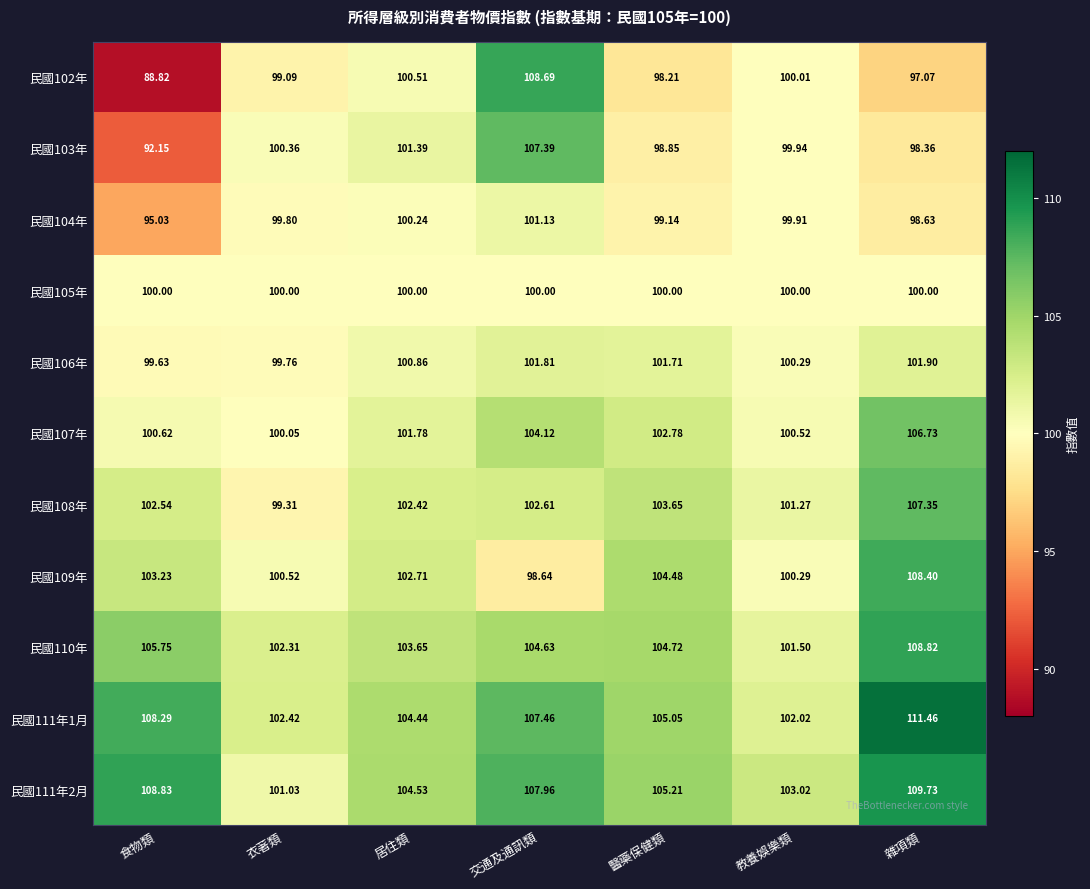

Which label corresponds to the largest value in the chart?

雜項類